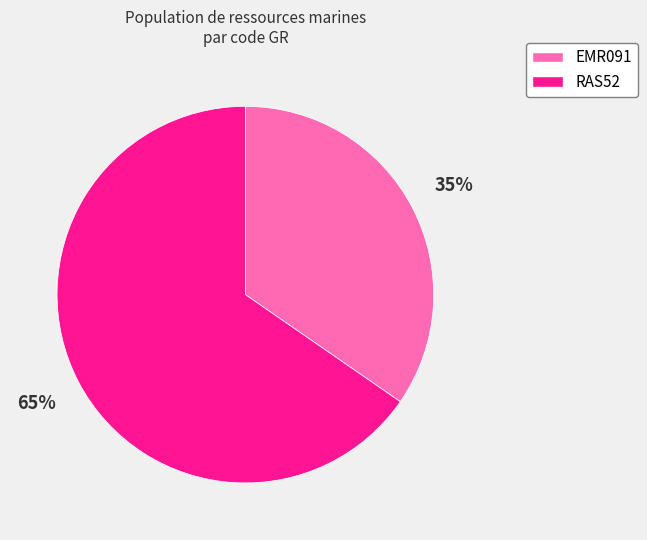

Count the number of slices in the pie.

2